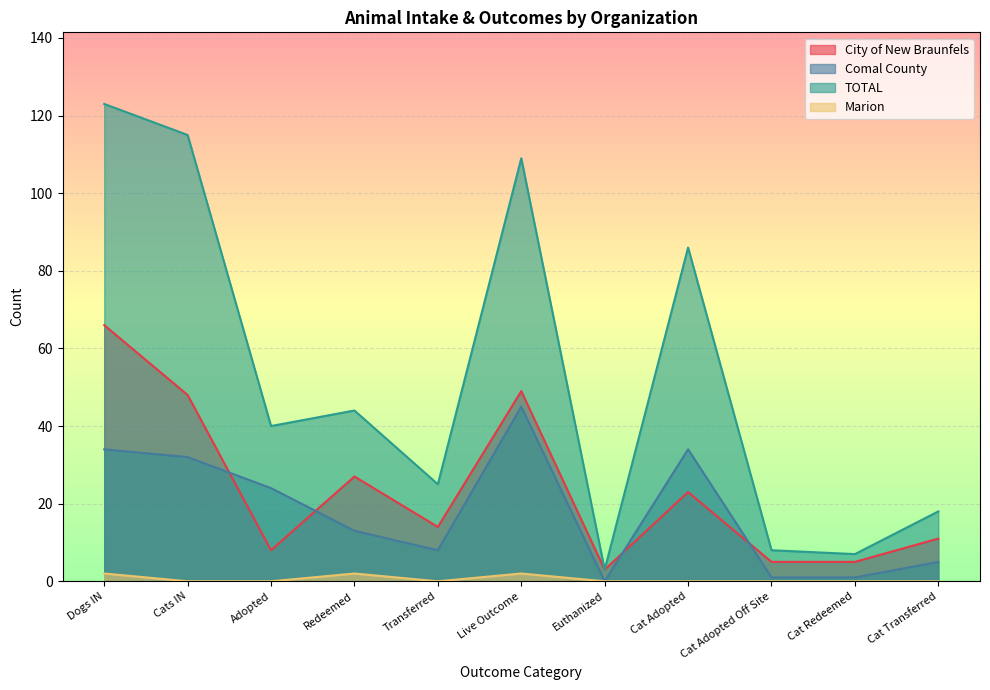

At which label is Marion closest to 1?

Dogs IN